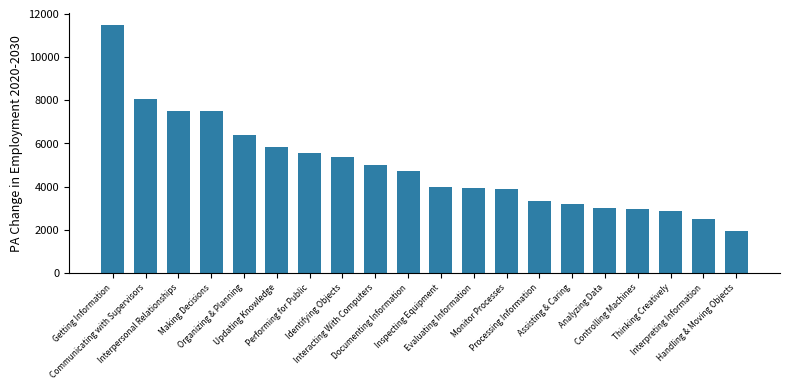

Does the chart contain stacked bars?

No